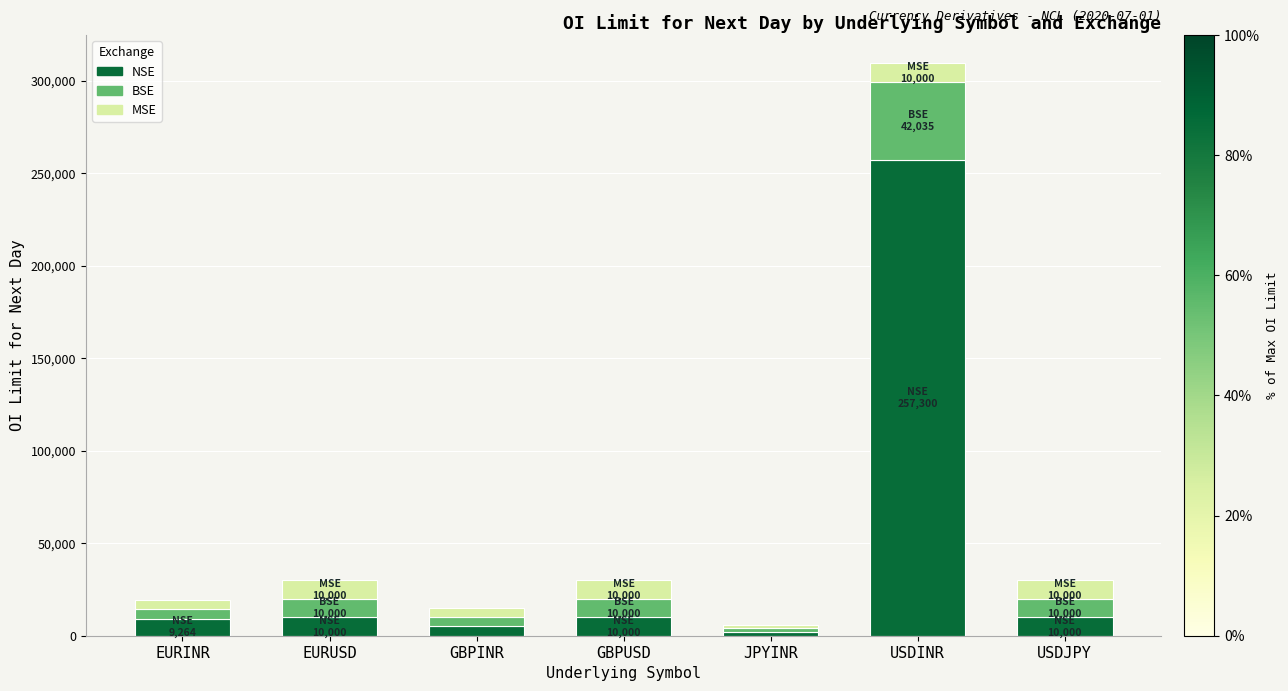

Read the NSE value at USDINR.

257300